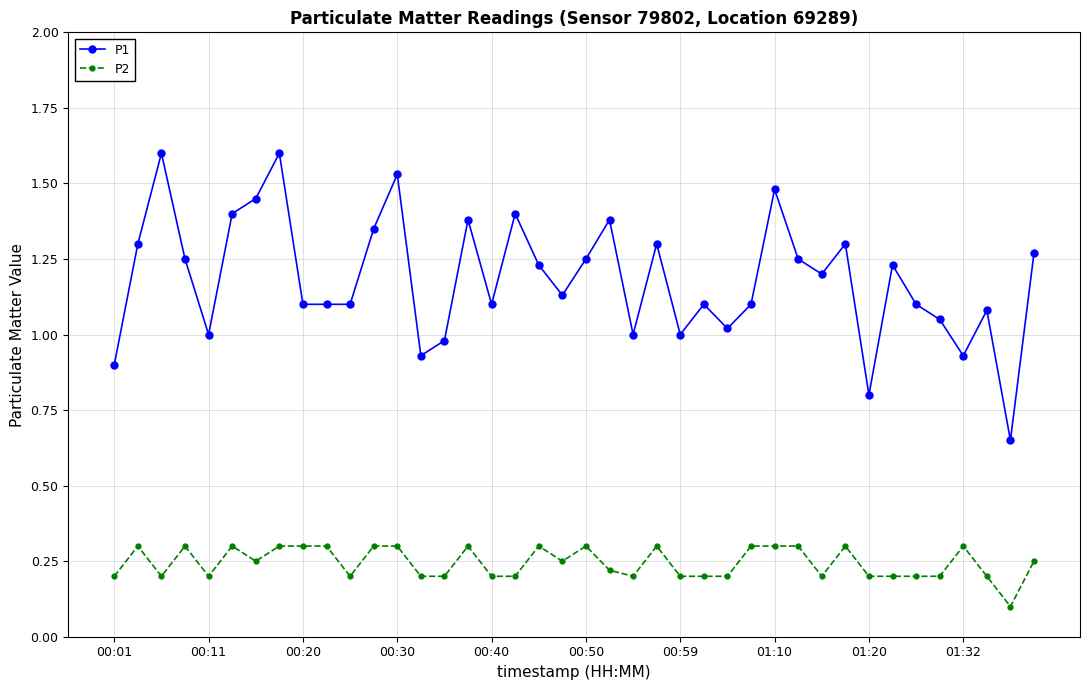

What is the value of the P1 point at the 8th from the left?

1.6